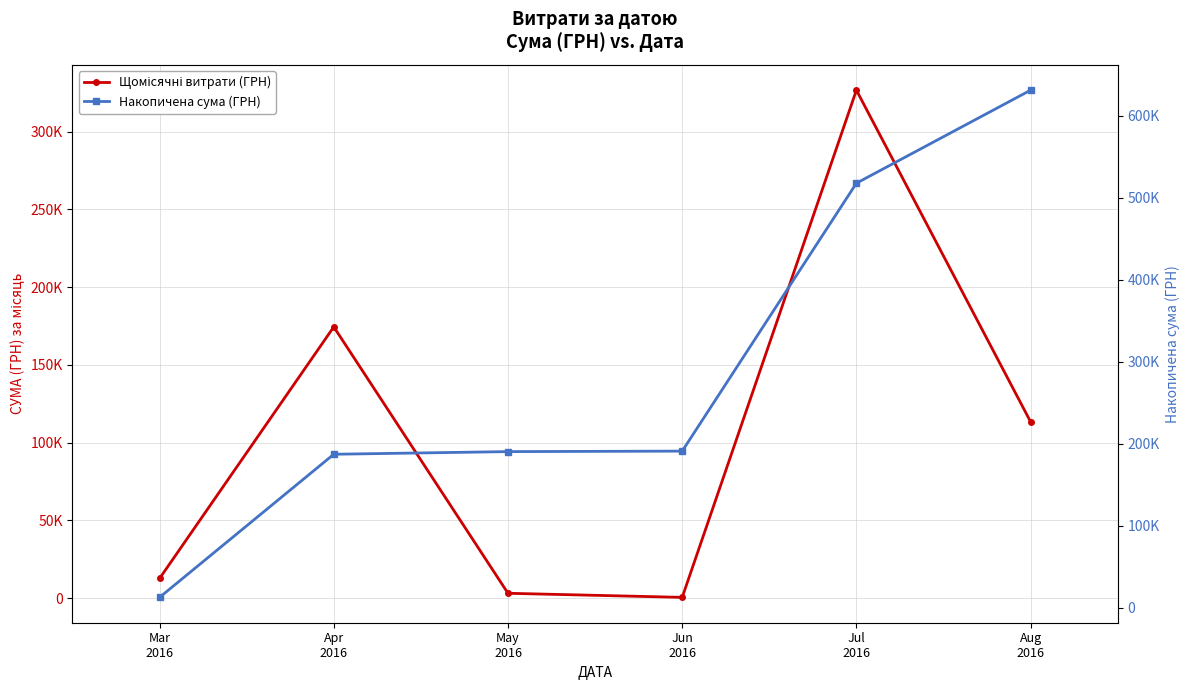

At Mar
2016, list the series in order from largest to smallest.

Щомісячні витрати (ГРН), Накопичена сума (ГРН)